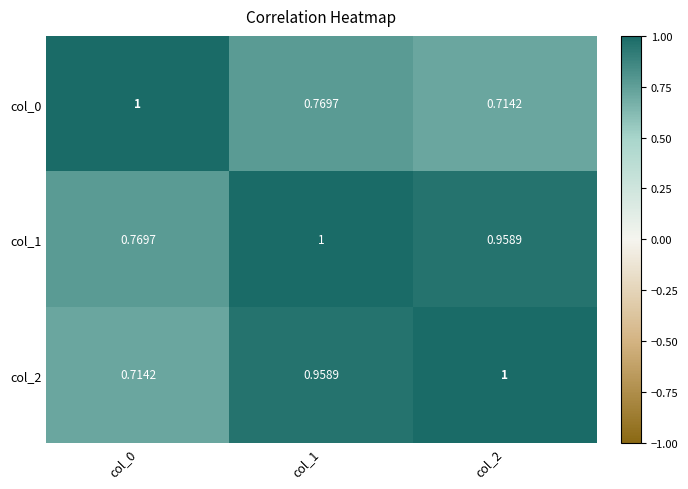

Count the number of categories in the chart.

3